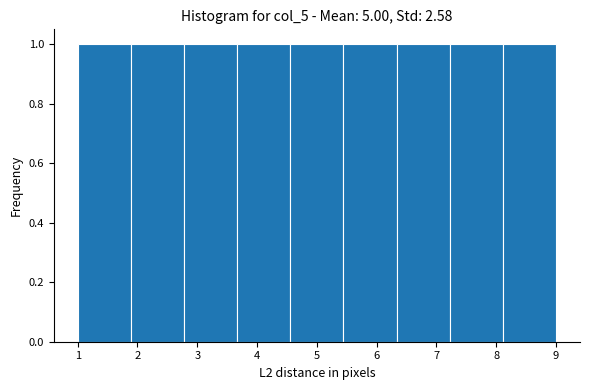

Reading left to right, list every bar in this chart as the range it spans on the x-axis followed by its height. Neither the bar edges nor the heights are printed on the chart, so give them approximately, as read against the axes.

1.0 to 1.9: 1
1.9 to 2.8: 1
2.8 to 3.7: 1
3.7 to 4.6: 1
4.6 to 5.4: 1
5.4 to 6.3: 1
6.3 to 7.2: 1
7.2 to 8.1: 1
8.1 to 9.0: 1